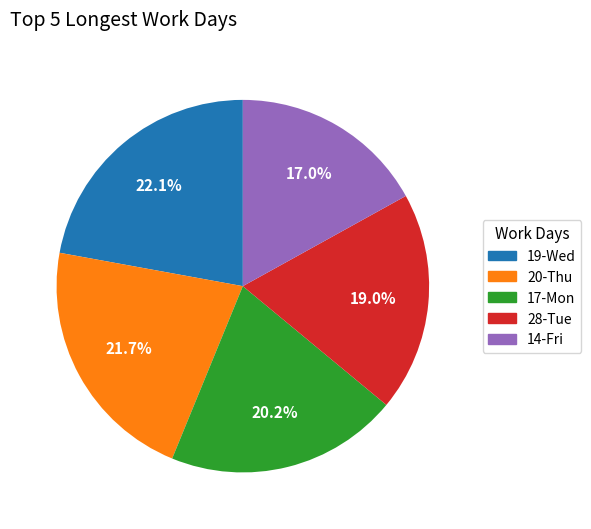

Does any single category account for the majority?

No